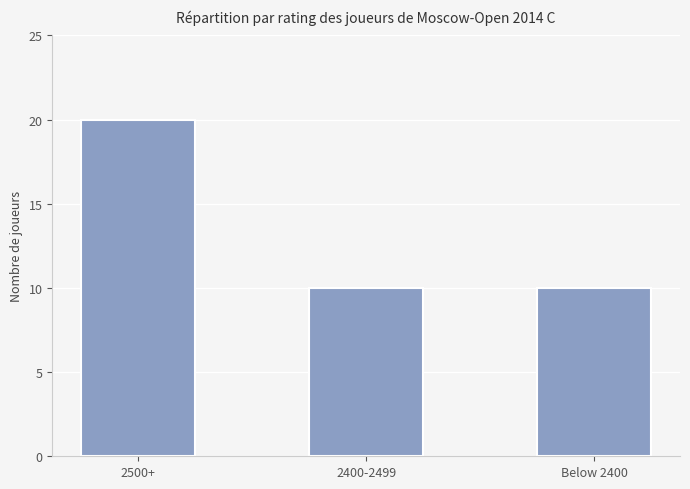

What is the value of the 3rd bar from the left?

10